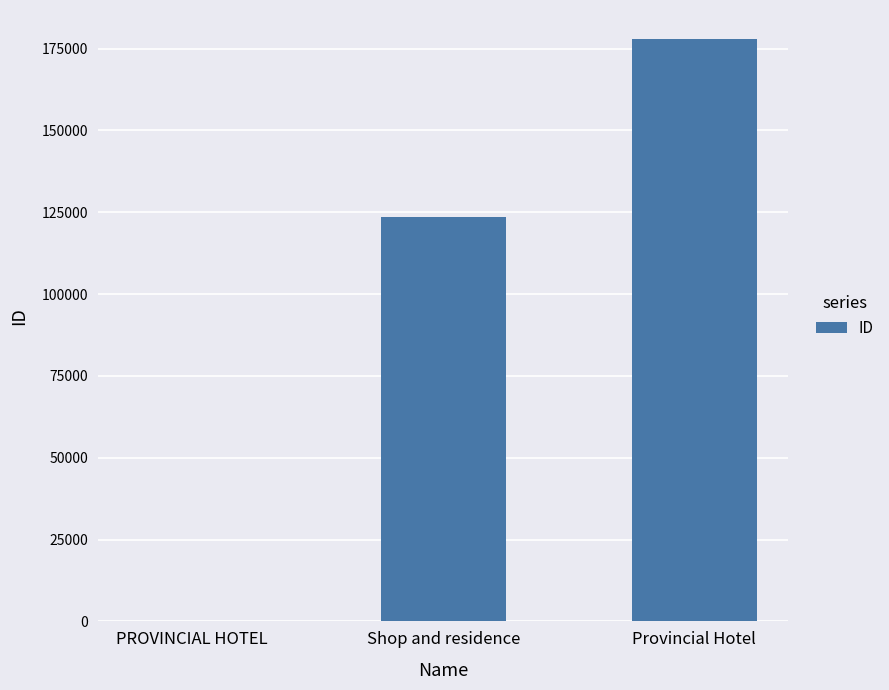

What is the sum of all values?

301525